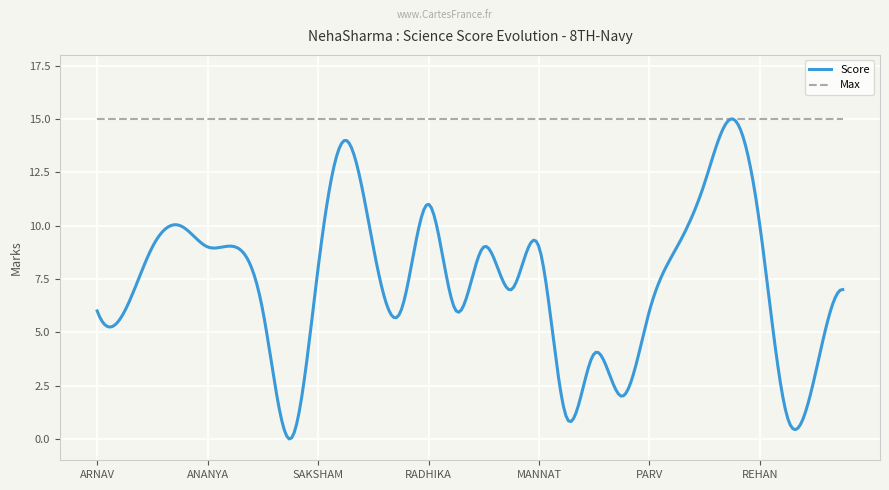

List the series in order of their overall mean, lowest first.

Score, Max